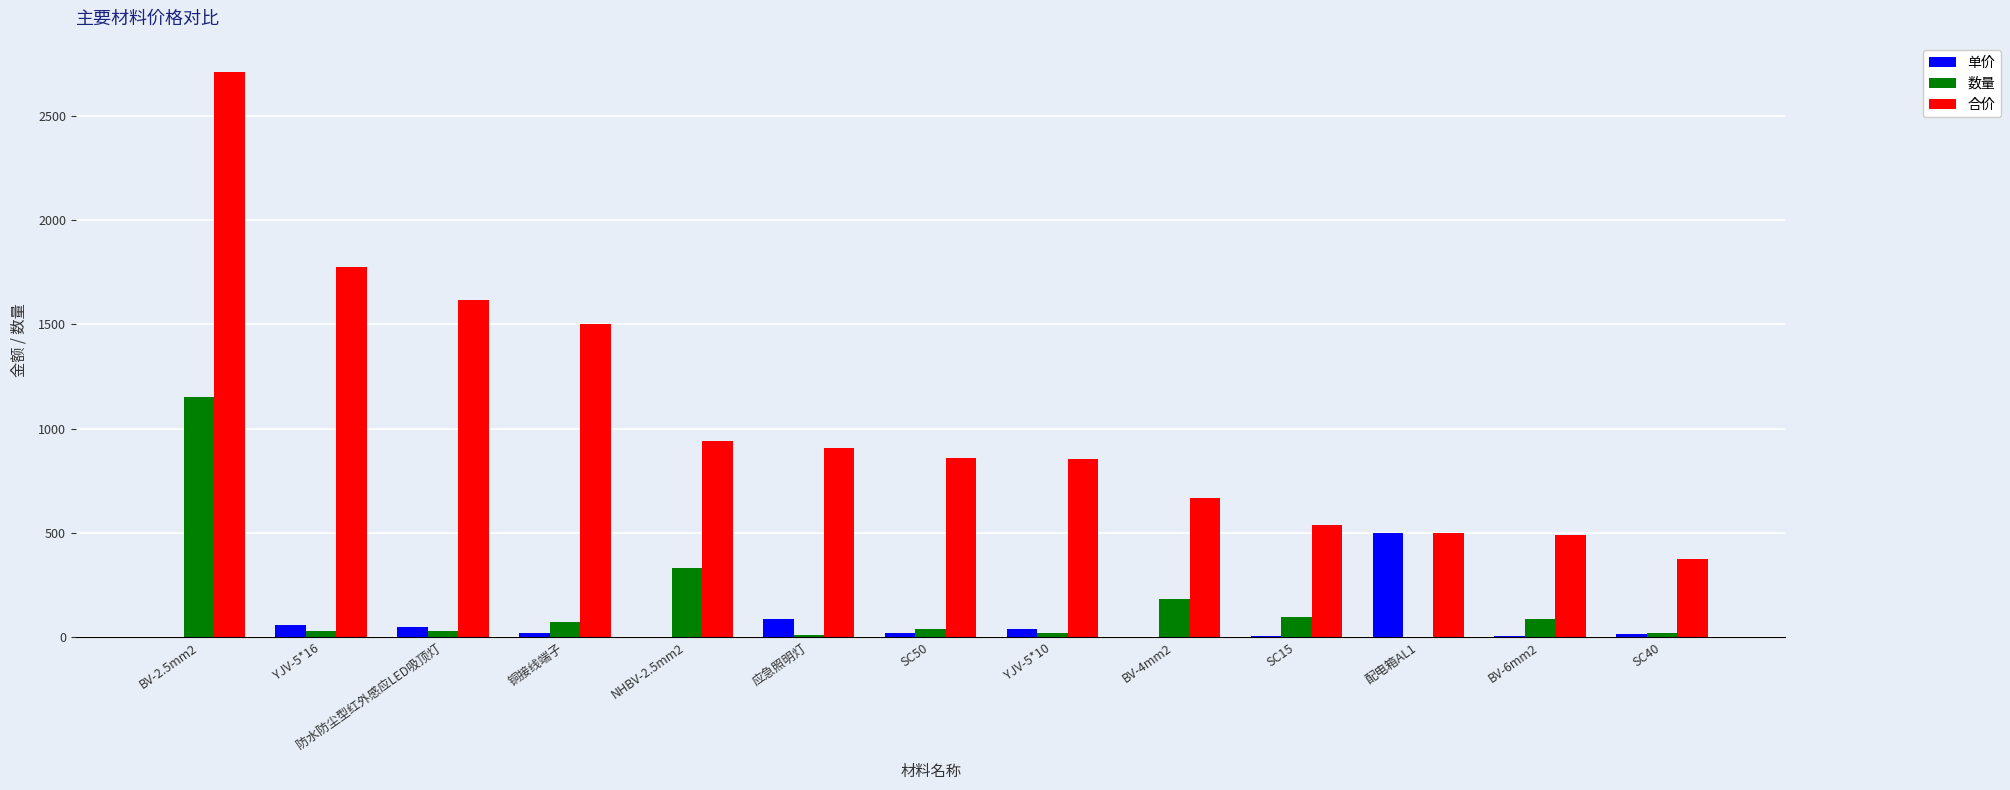

What is the average value of the 合价 series?

1056.9